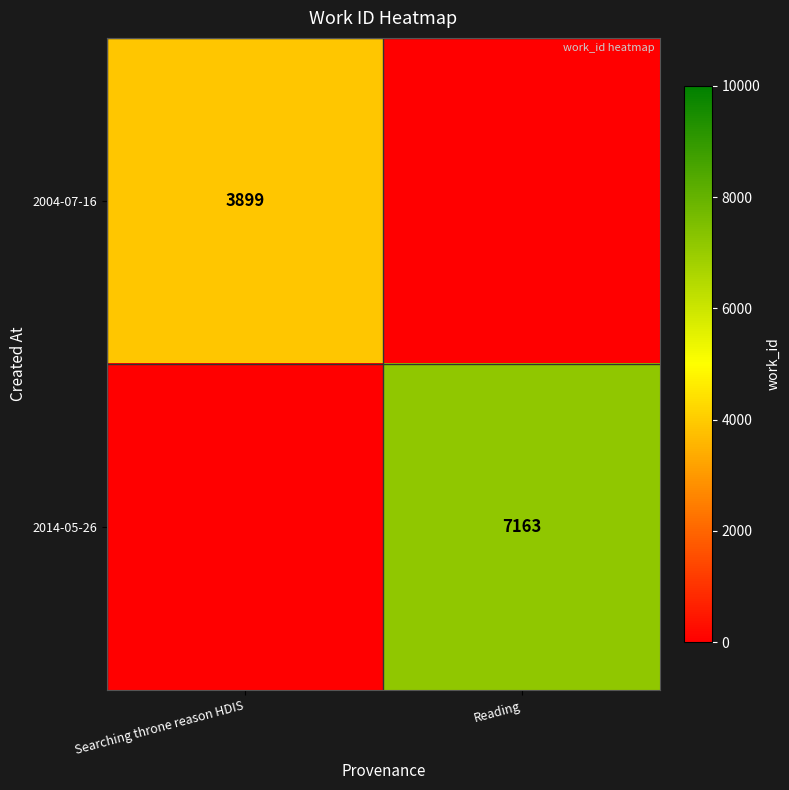

At which category is the sum across all series the highest?

Reading